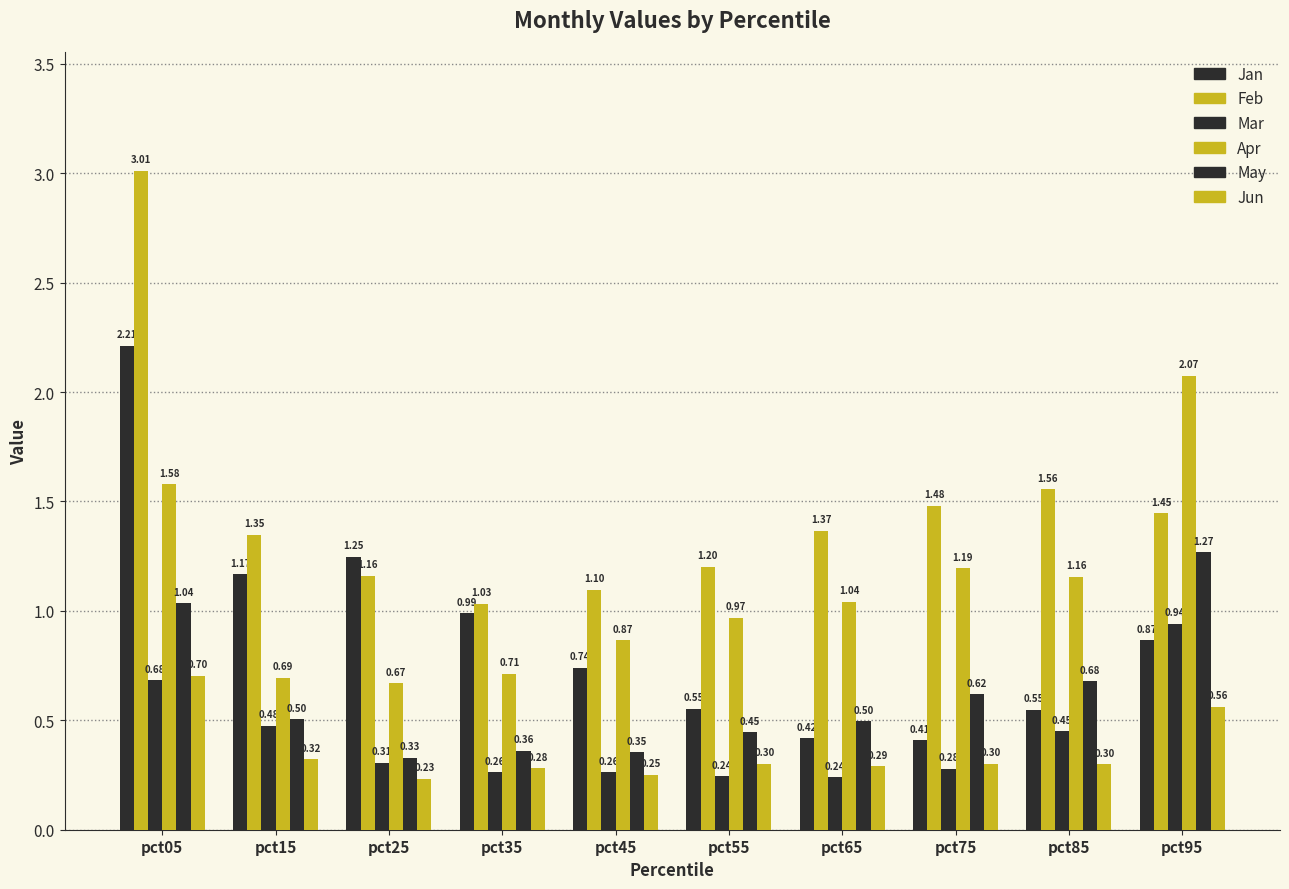

At which category does the chart reach its minimum across all series?

pct25